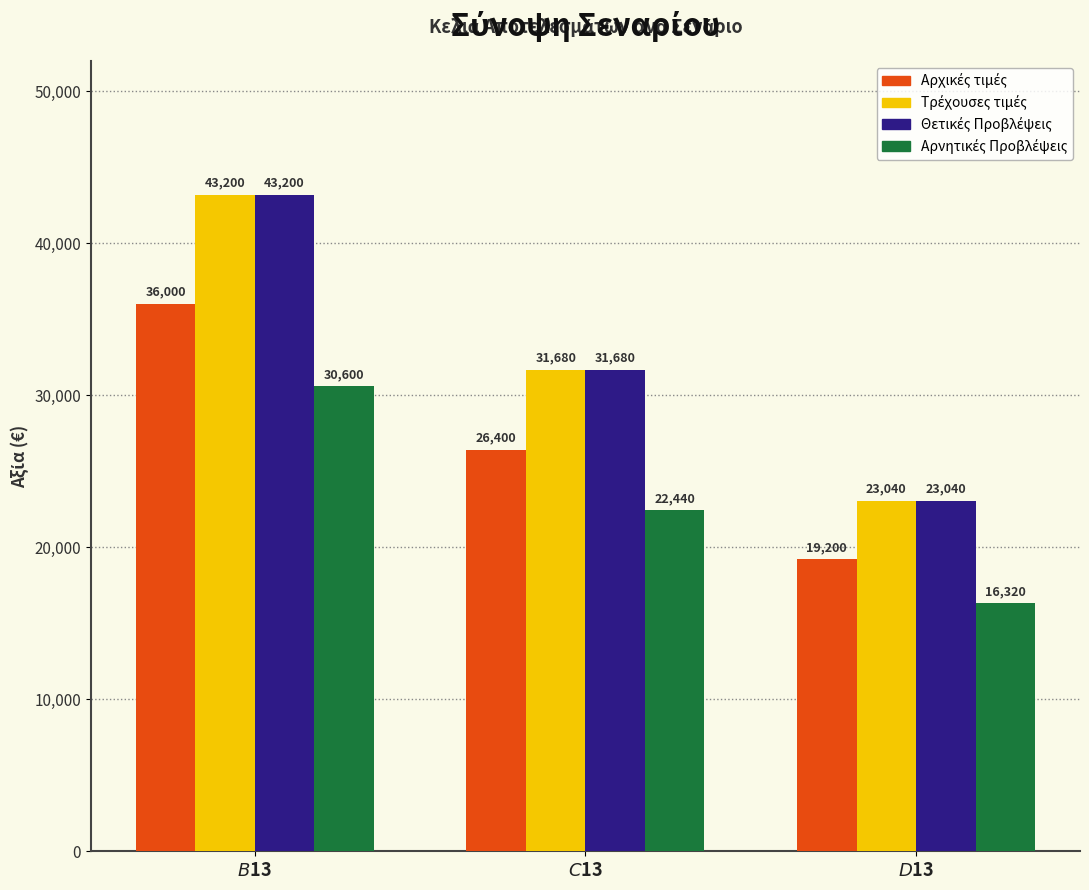

What is the total value across all series at $D$13?

81600